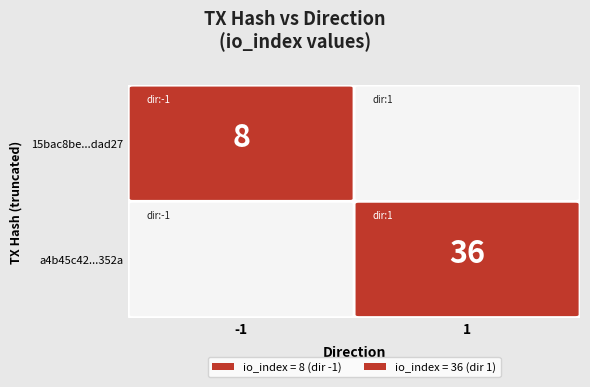

What is the total value across all series at io_index?

44